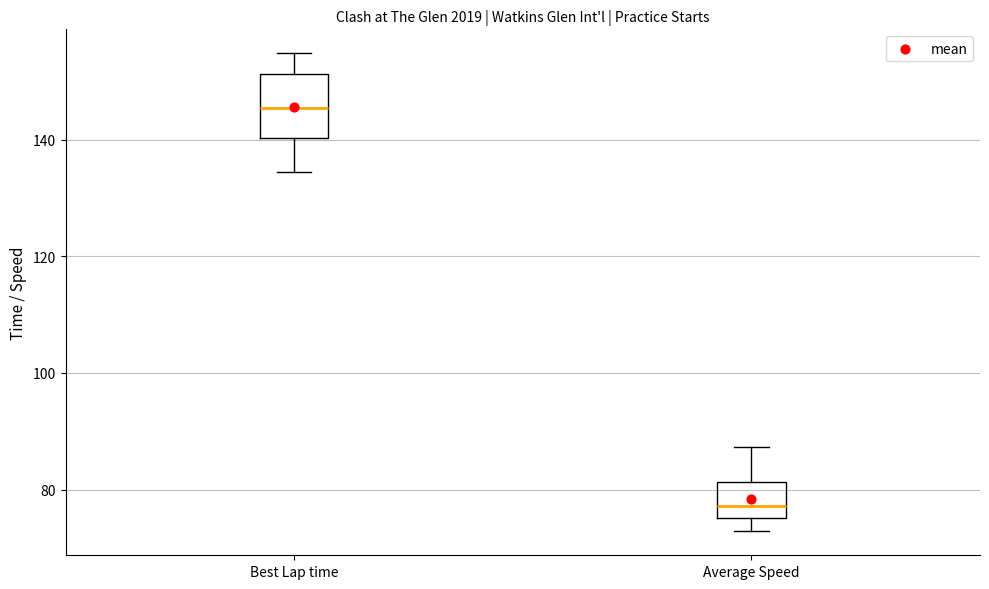

Reading left to right, read every box against the y-axis: the position of its median line, the range the box covers, and the ends of its whiskers. The values are not printed on the chart, so give them approximately, as read against the axis.

Best Lap time: median 146, box 140 to 152, whiskers 134 to 154
Average Speed: median 78, box 76 to 82, whiskers 72 to 88